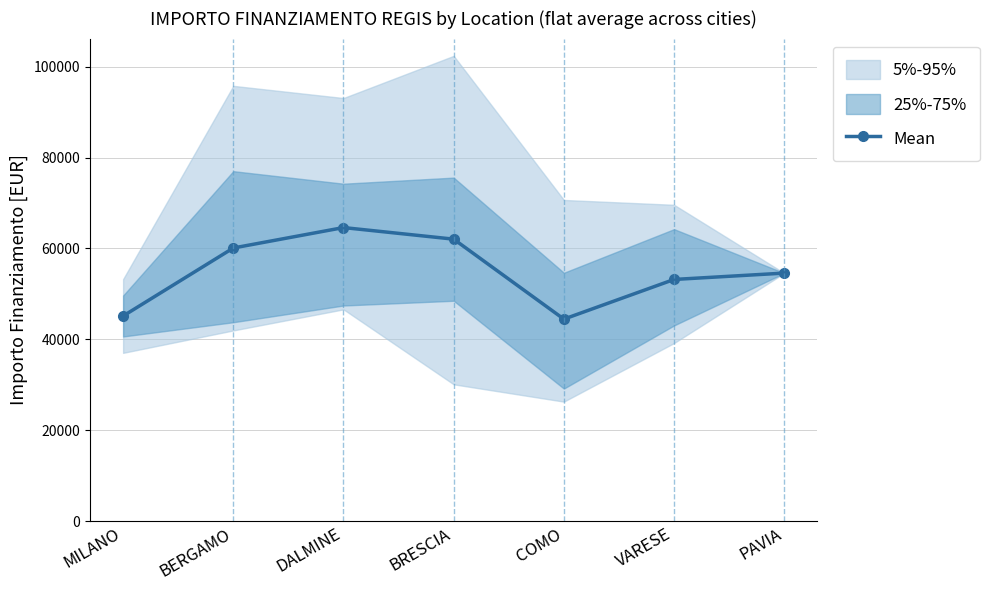

Between VARESE and MILANO, which is larger?

VARESE